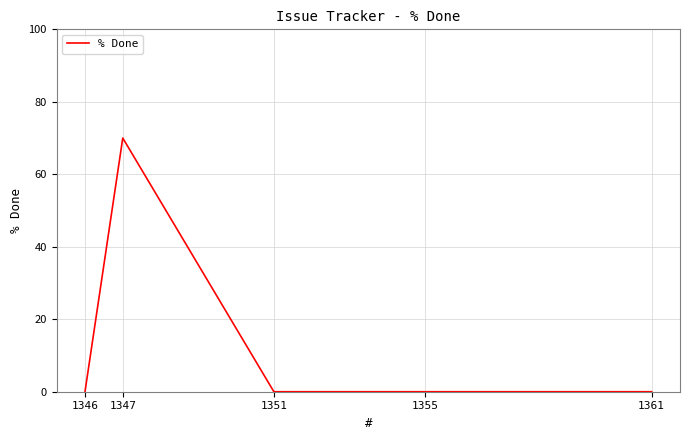

The chart shows a value of 42 at 1346. True or false?

False